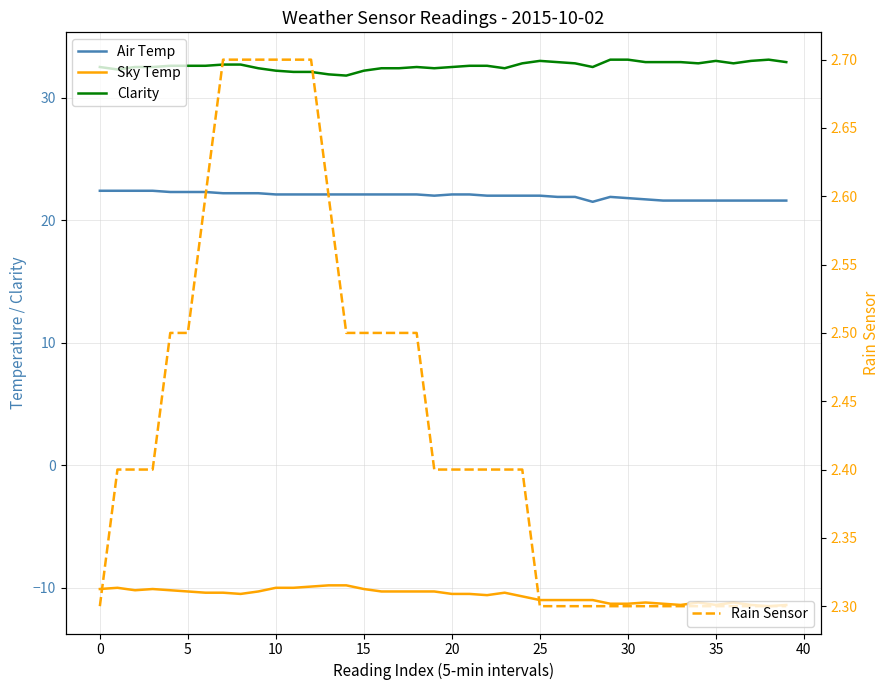

Rank the series by their maximum value, from lowest to highest.

Sky Temp, Rain Sensor, Air Temp, Clarity